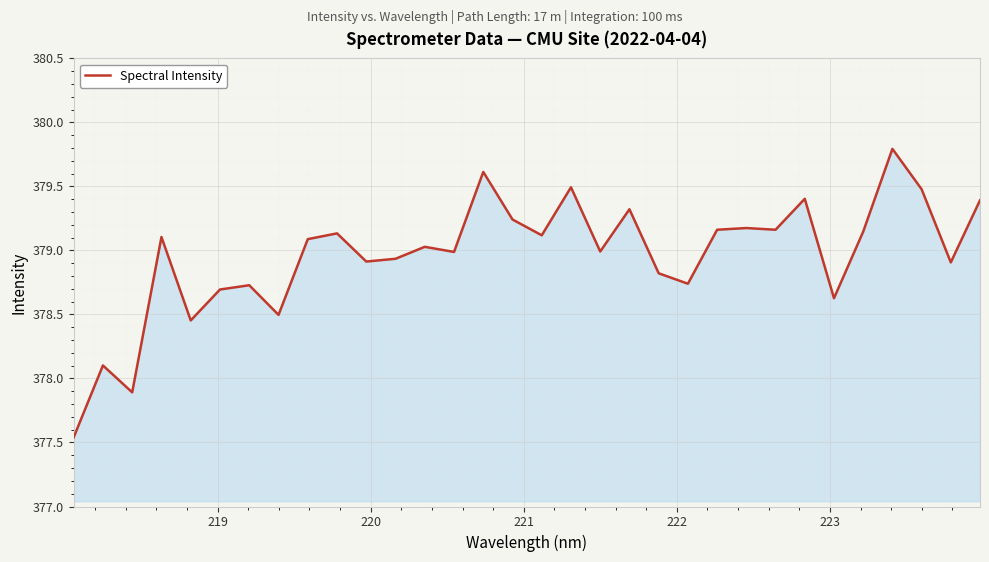

What is the difference between the maximum and minimum values?

2.3